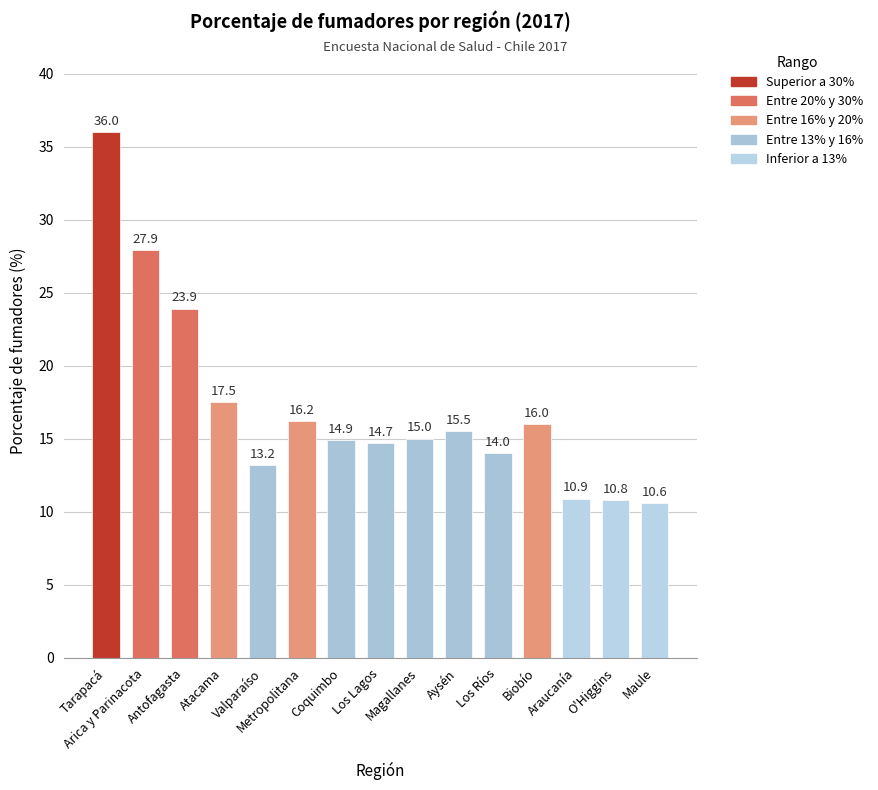

Reading left to right, list all the values displayed in this chart.

Tarapacá=36.0	Arica y Parinacota=27.9	Antofagasta=23.9	Atacama=17.5	Valparaíso=13.2	Metropolitana=16.2	Coquimbo=14.9	Los Lagos=14.7	Magallanes=15.0	Aysén=15.5	Los Ríos=14.0	Biobío=16.0	Araucanía=10.9	O'Higgins=10.8	Maule=10.6